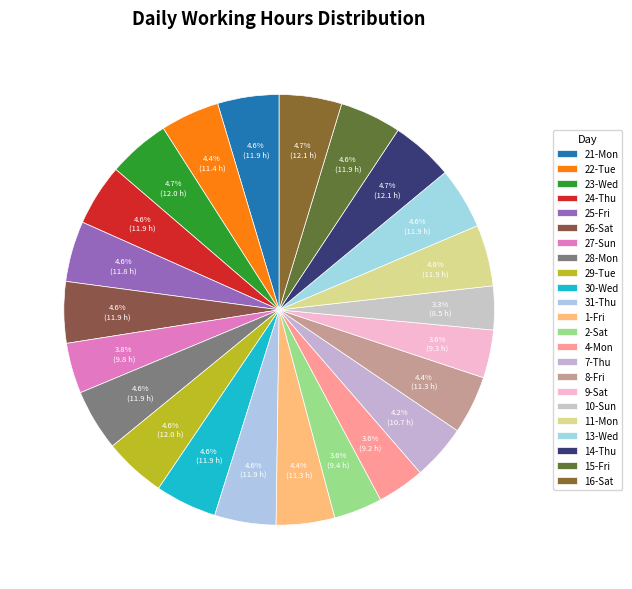

The 4-Mon slice represents 1% of the pie. True or false?

False